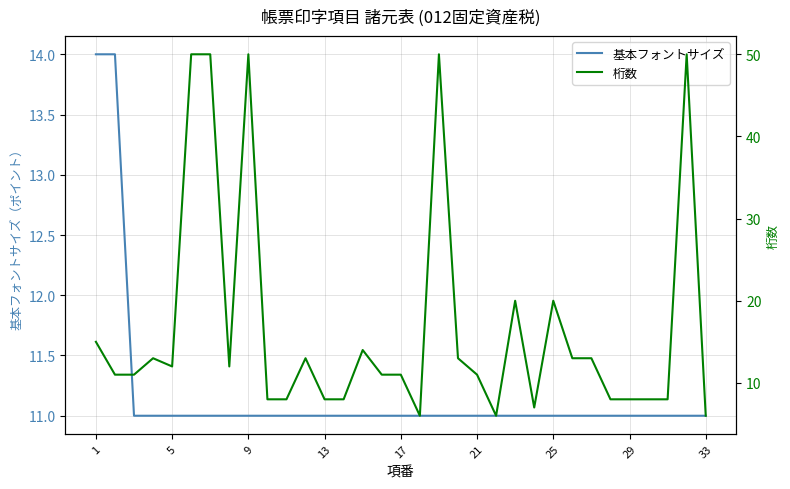

The value of 基本フォントサイズ at 29 is 11. True or false?

True